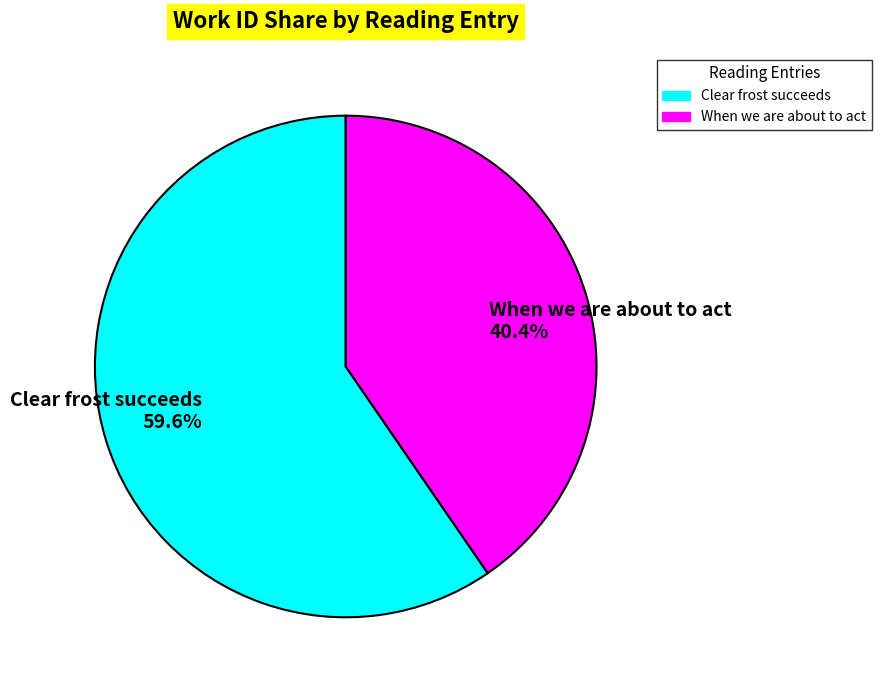

To the nearest percent, what is the difference between the Clear frost succeeds and When we are about to act slice percentages?

19%